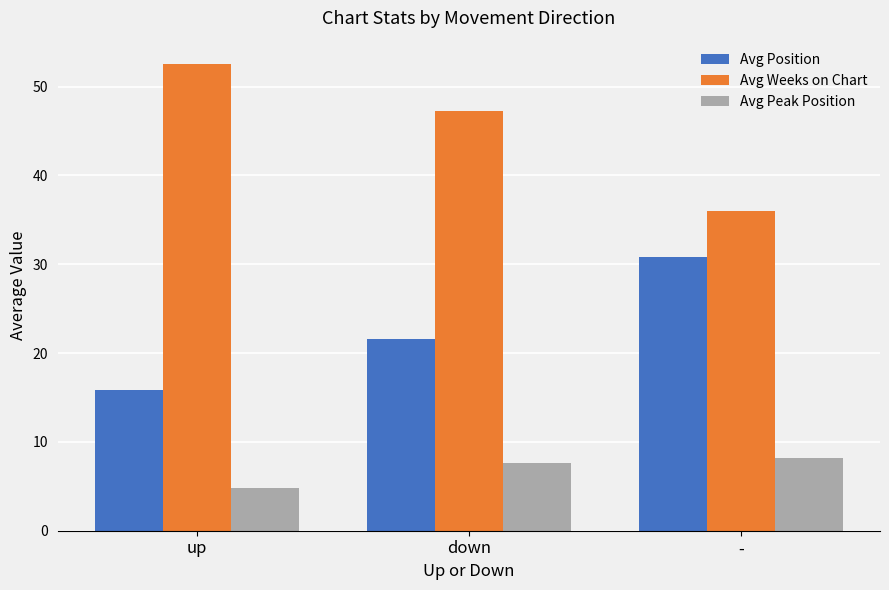

Reading left to right, what are all the values shown in this chart?

Avg Position: up=15.9	down=21.6	-=30.8
Avg Weeks on Chart: up=52.5	down=47.2	-=36.0
Avg Peak Position: up=4.9	down=7.7	-=8.2